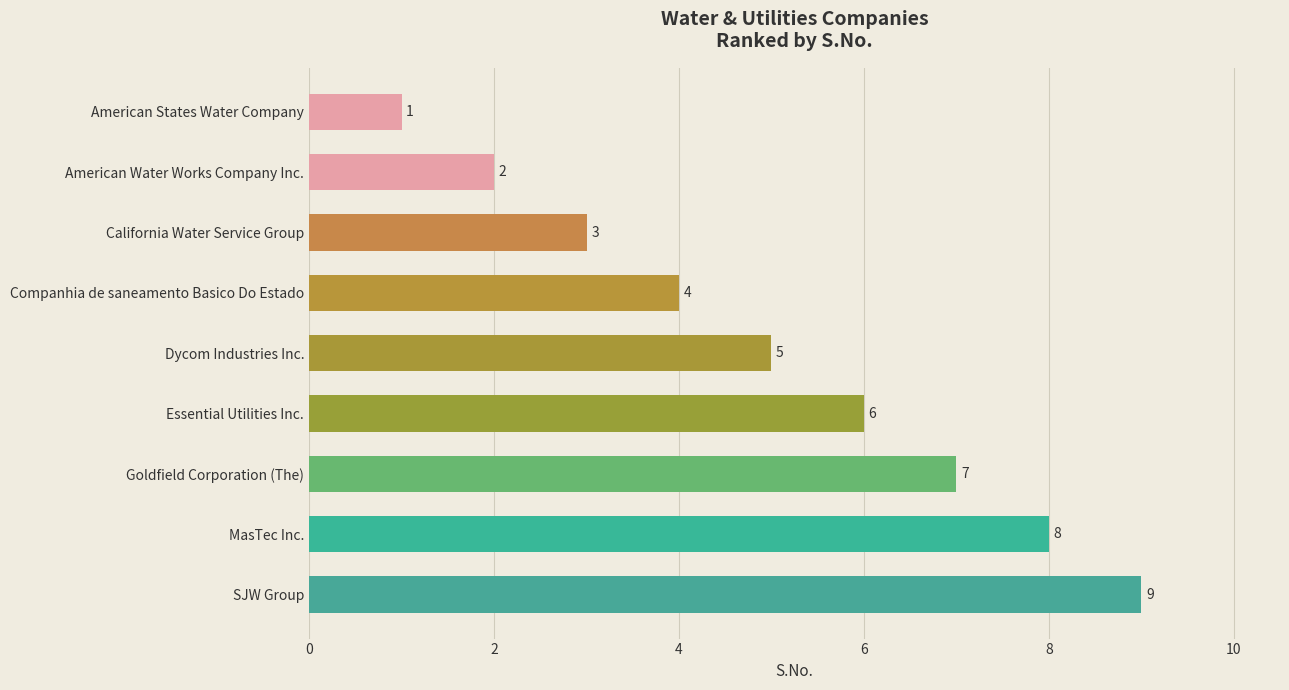

Which has a higher value, American States Water Company or California Water Service Group?

California Water Service Group